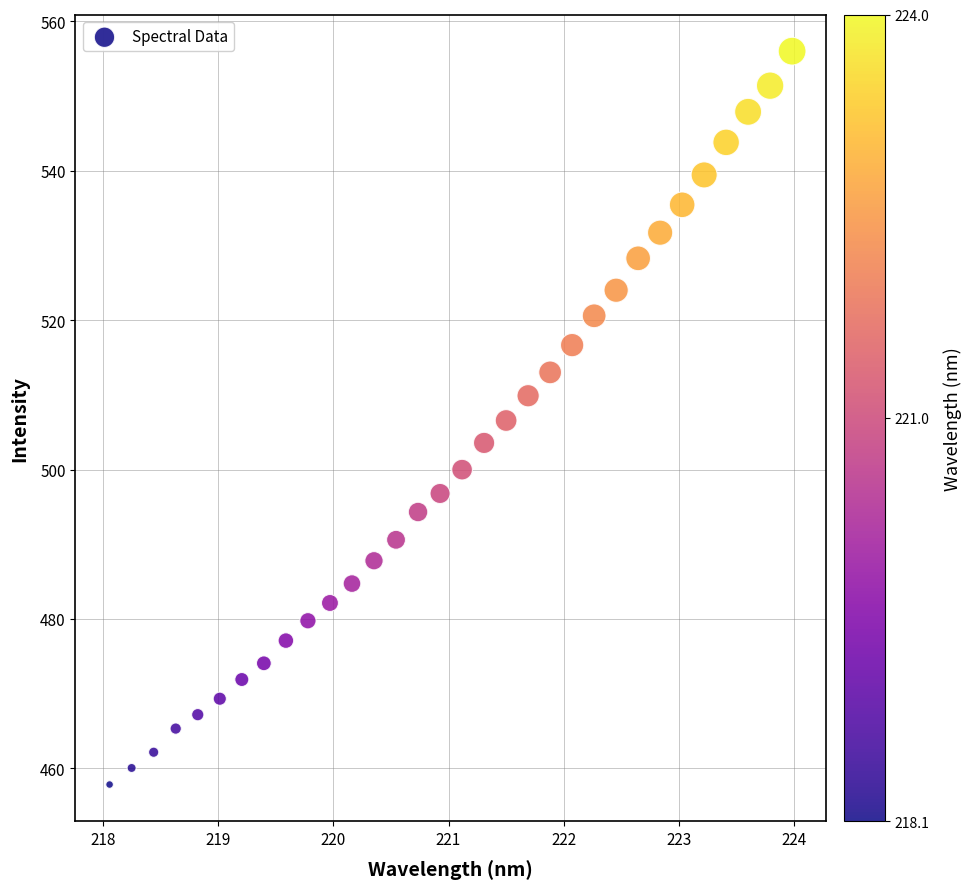

What is the range of Y values (max minus min)?

98.2